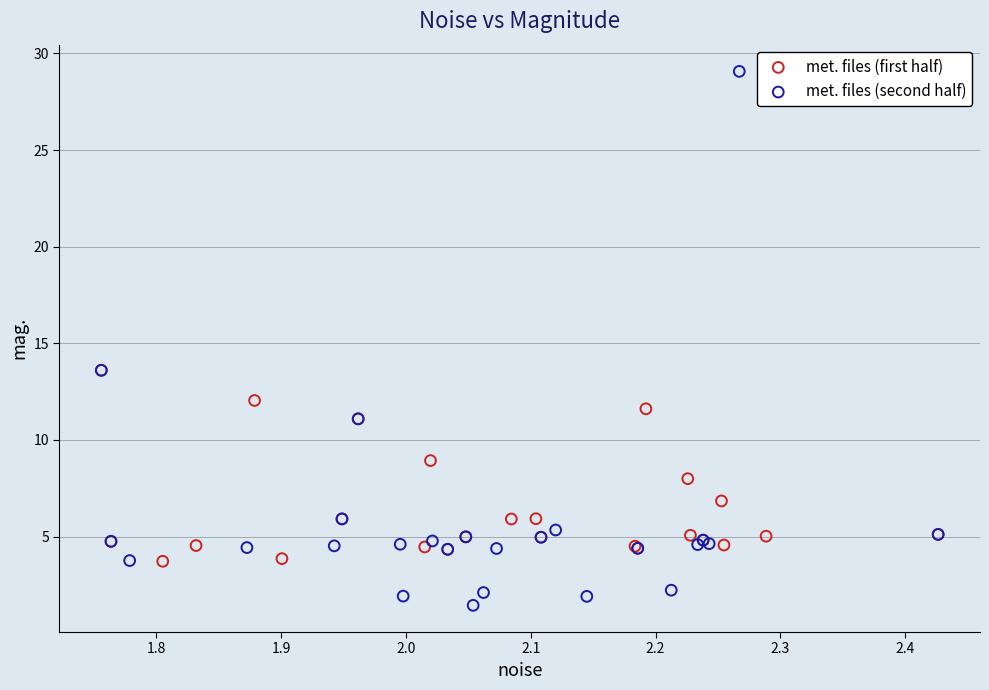

Which series reaches the minimum Y coordinate?

met. files (second half)